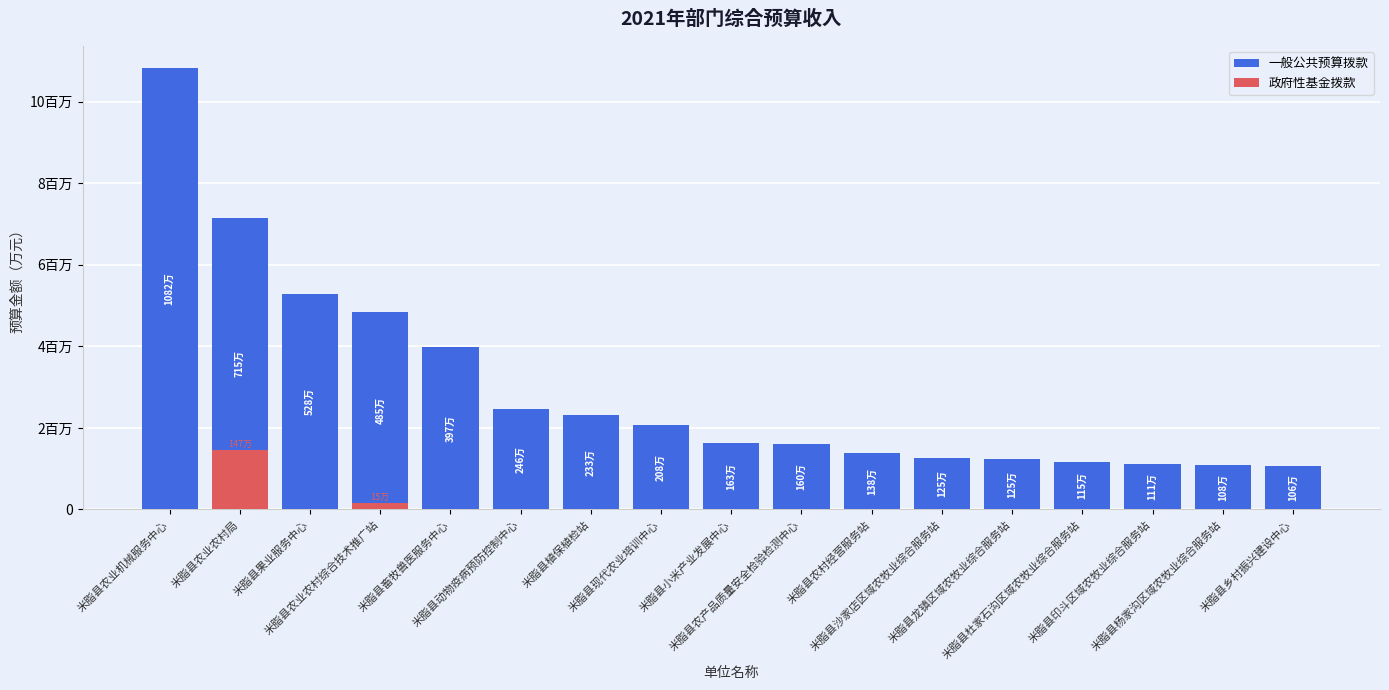

What is the label of the 6th bar from the left?

米脂县动物疫病预防控制中心